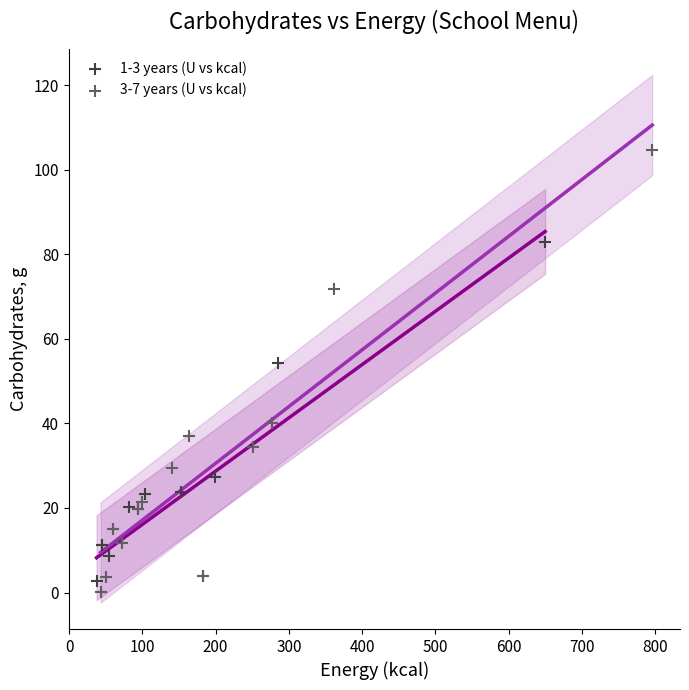

Which series contains the highest Y value?

3-7 years (U vs kcal)